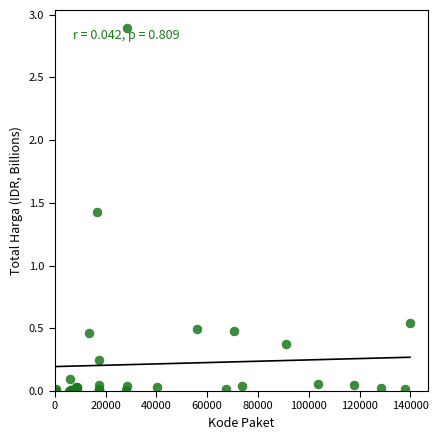

What Y value in the scatter plot is closest to 1?

1.4